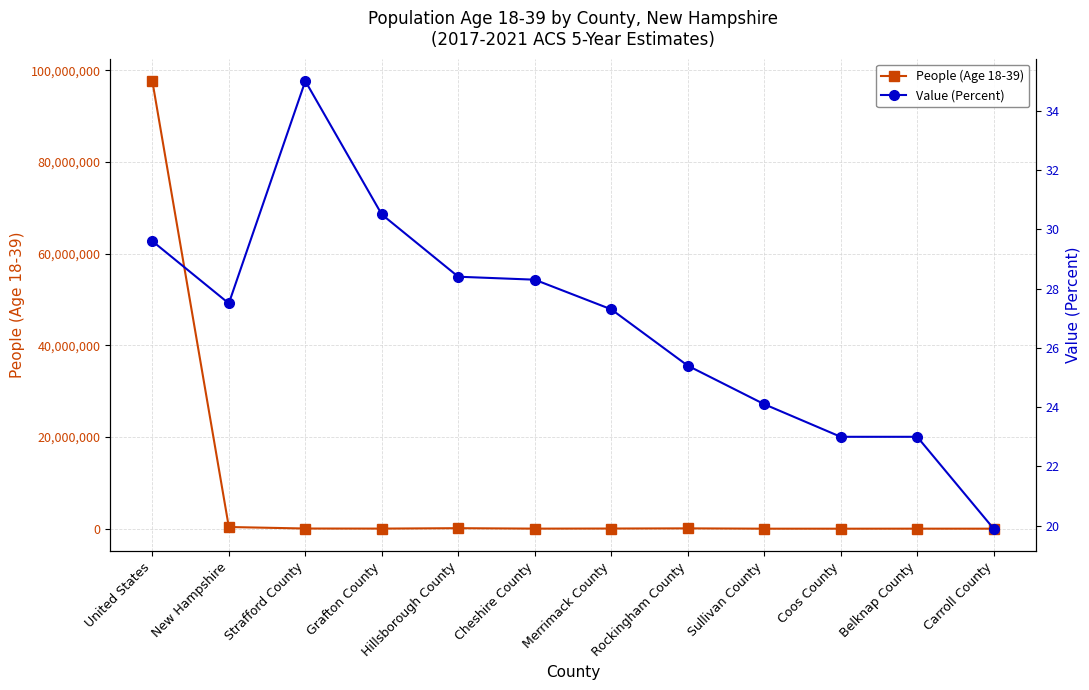

What is the average value of the Value (Percent) series?

26.8